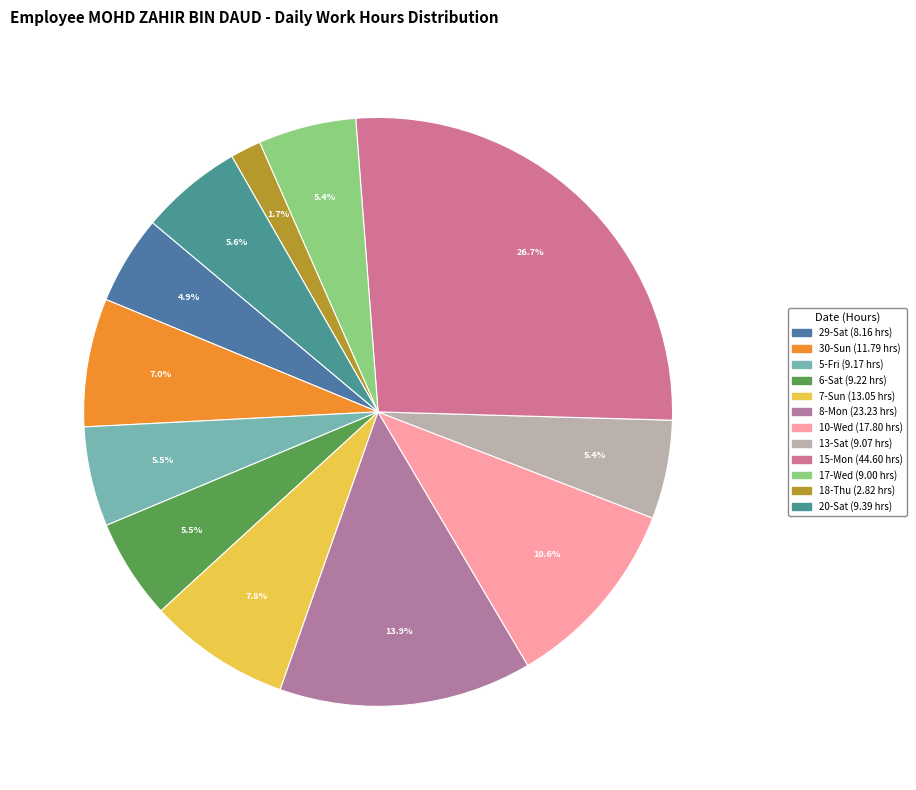

To the nearest percent, what is the difference between the largest and smallest slice percentages?

25%